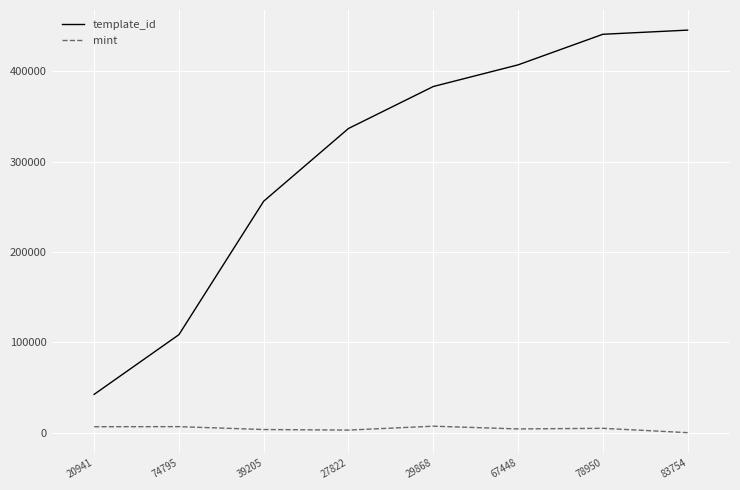

What is the highest value of the template_id series?

445482